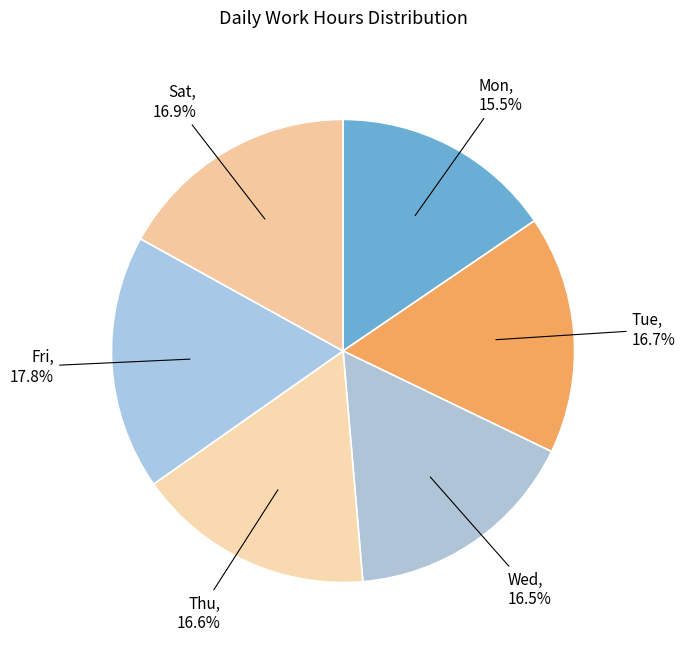

How many slices are in this pie chart?

6